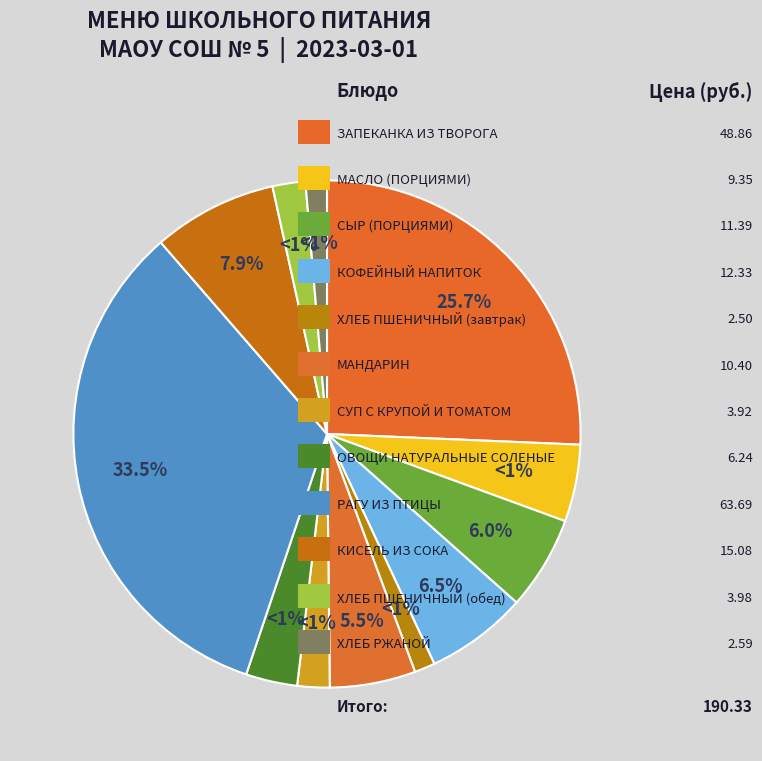

What portion of the pie excludes МАНДАРИН?

94.5%